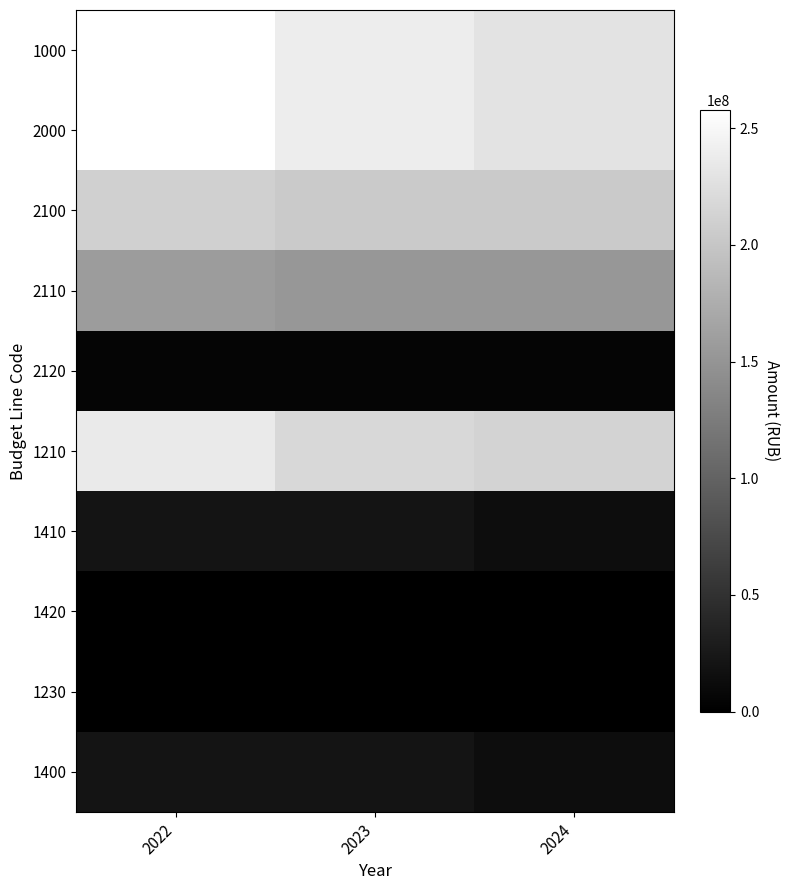

Rank the series at 2023 from lowest to highest value.

1420, 1230, 2120, 1410, 1400, 2110, 2100, 1210, 1000, 2000